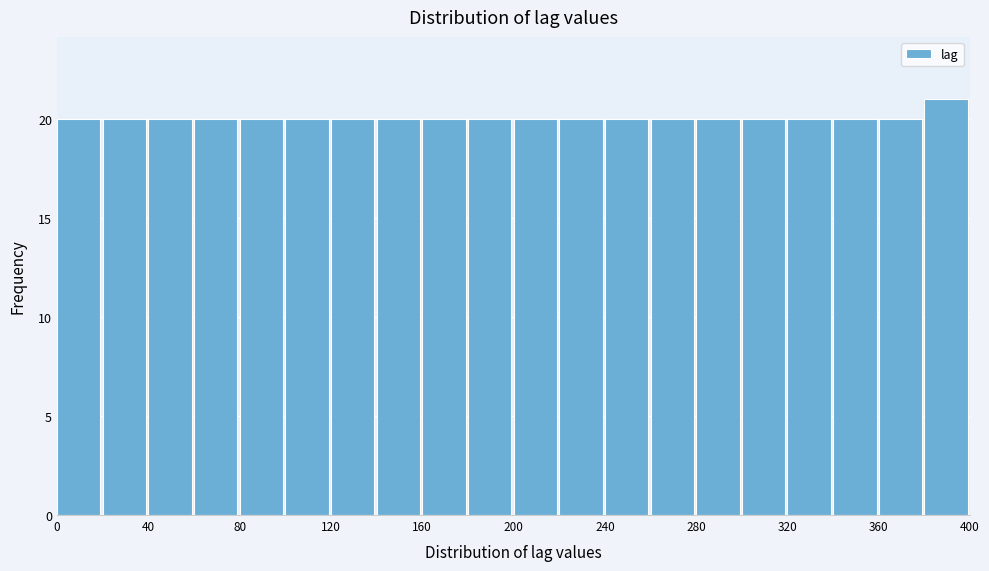

Over which range of the x-axis is the bar tallest?

380 to 400